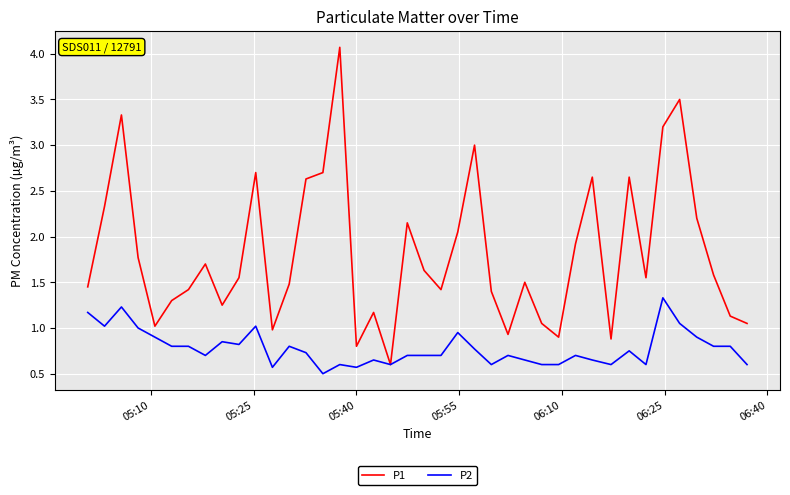

Which series has the largest range (max minus min)?

P1